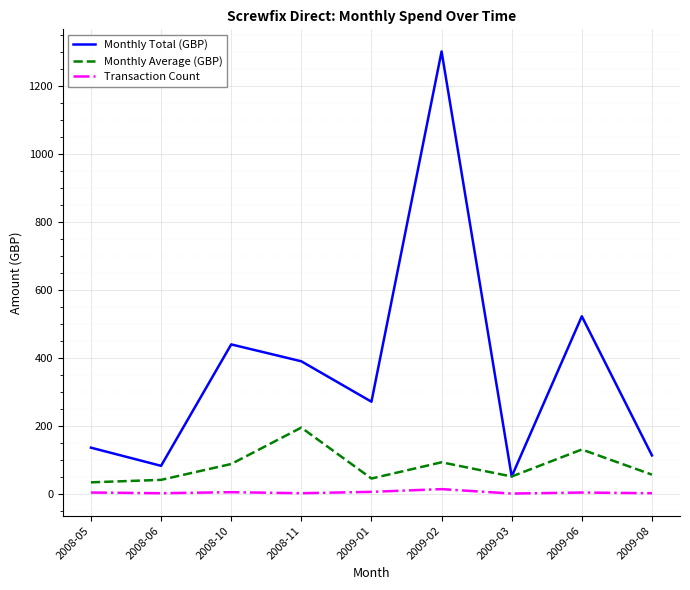

True or false: Transaction Count and Monthly Total (GBP) intersect in this chart.

False